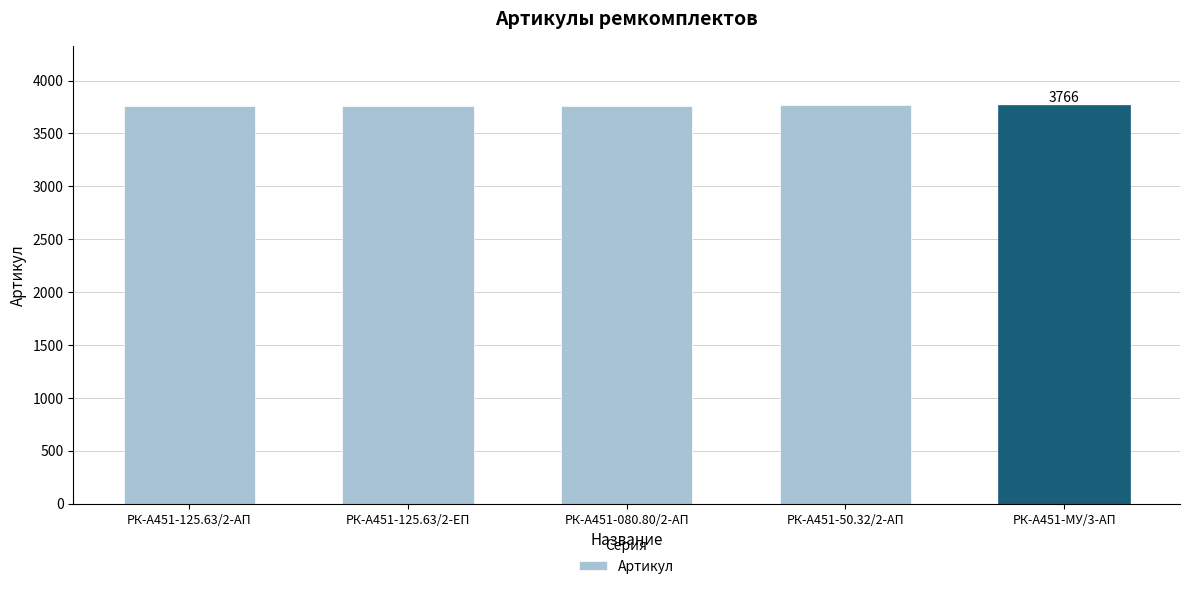

What is the maximum value shown in the chart?

3766